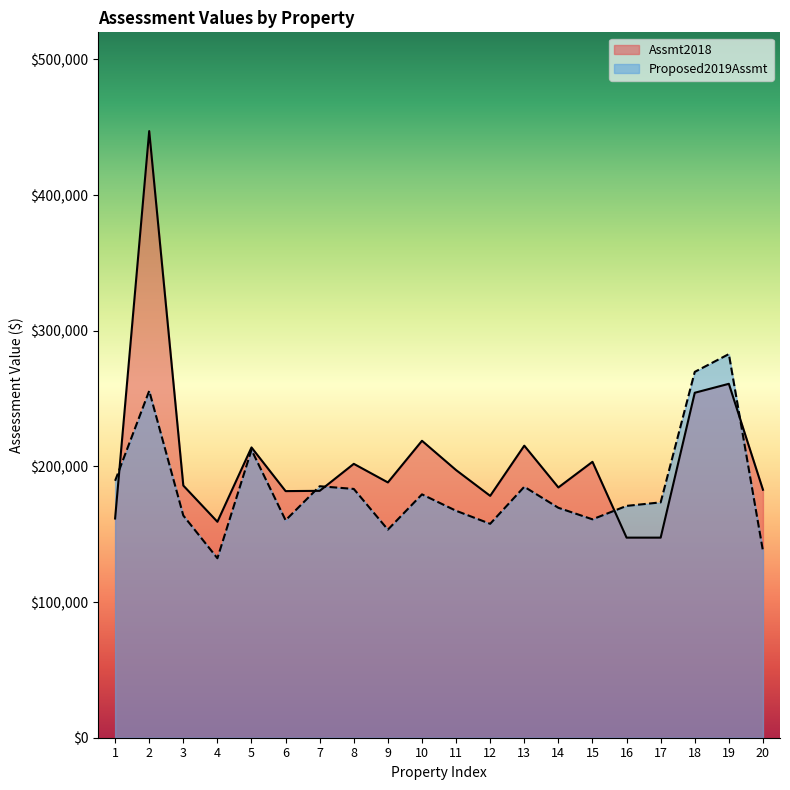

True or false: Proposed2019Assmt has a value of 371910 at 18.

False